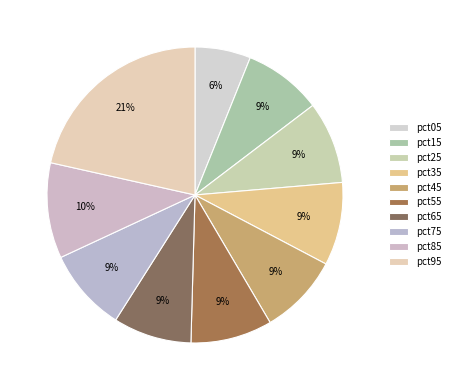

Which category has the smallest portion of the pie?

pct05